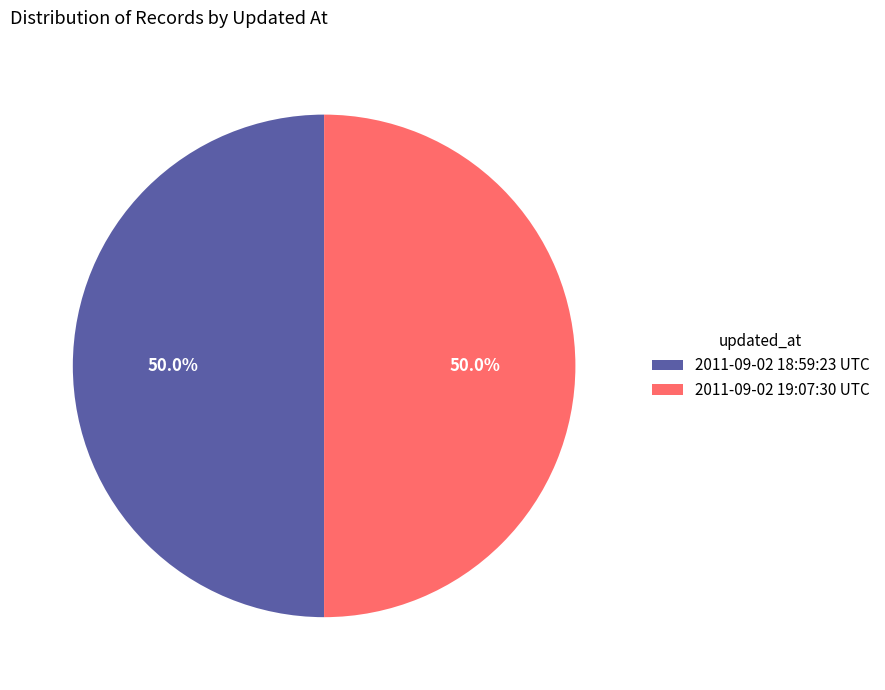

Combined, do 2011-09-02 18:59:23 UTC and 2011-09-02 19:07:30 UTC account for over 50%?

Yes